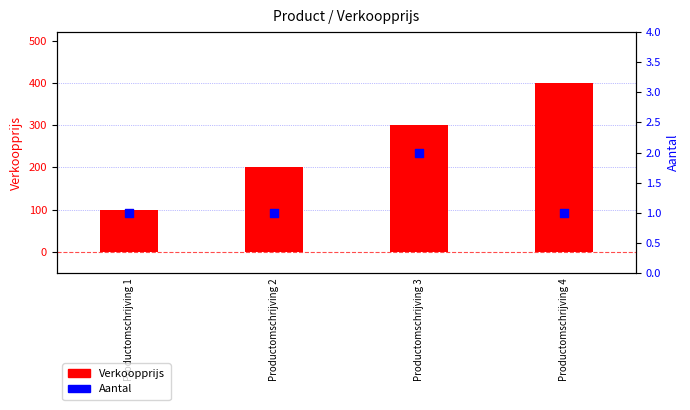

Is the value of Verkoopprijs at Productomschrijving 1 greater than the value of Aantal at Productomschrijving 2?

Yes